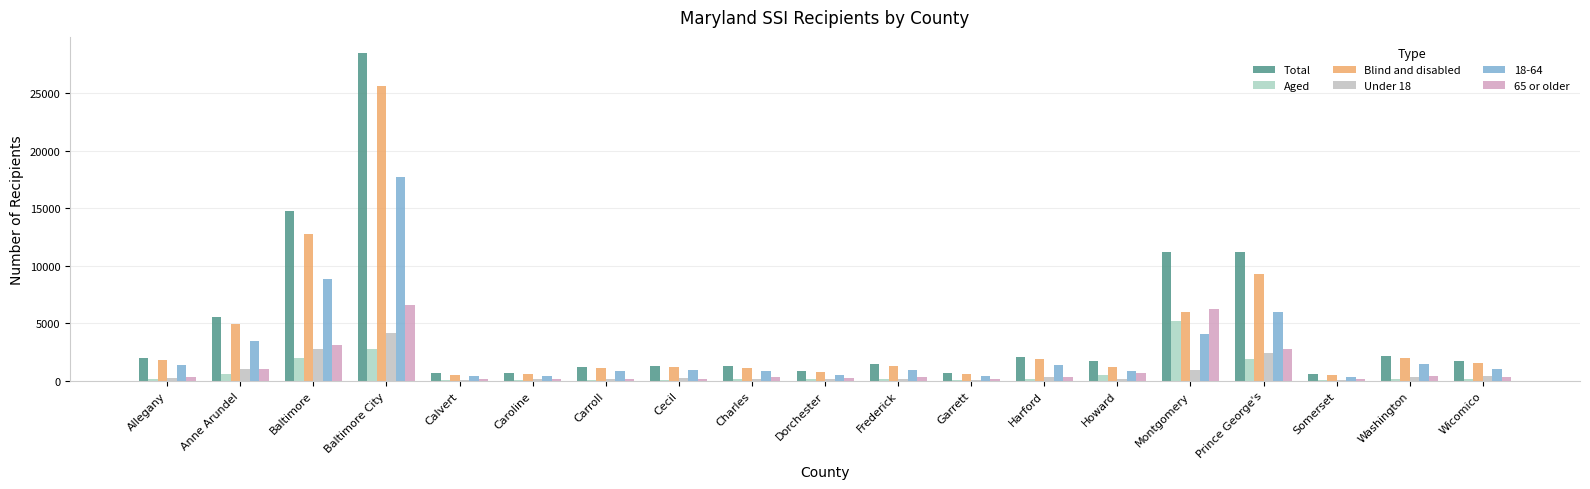

At how many categories does at least one series exceed 5390?

5